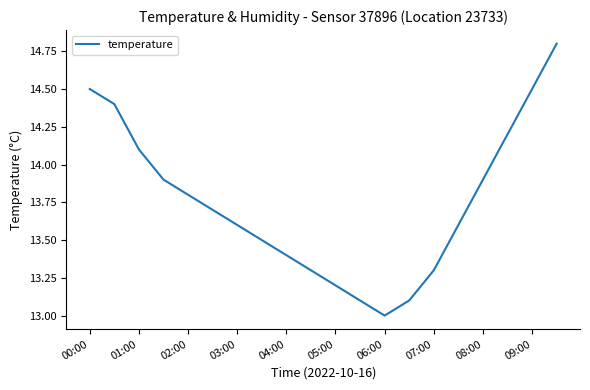

What is the difference between the maximum and minimum values?

1.8